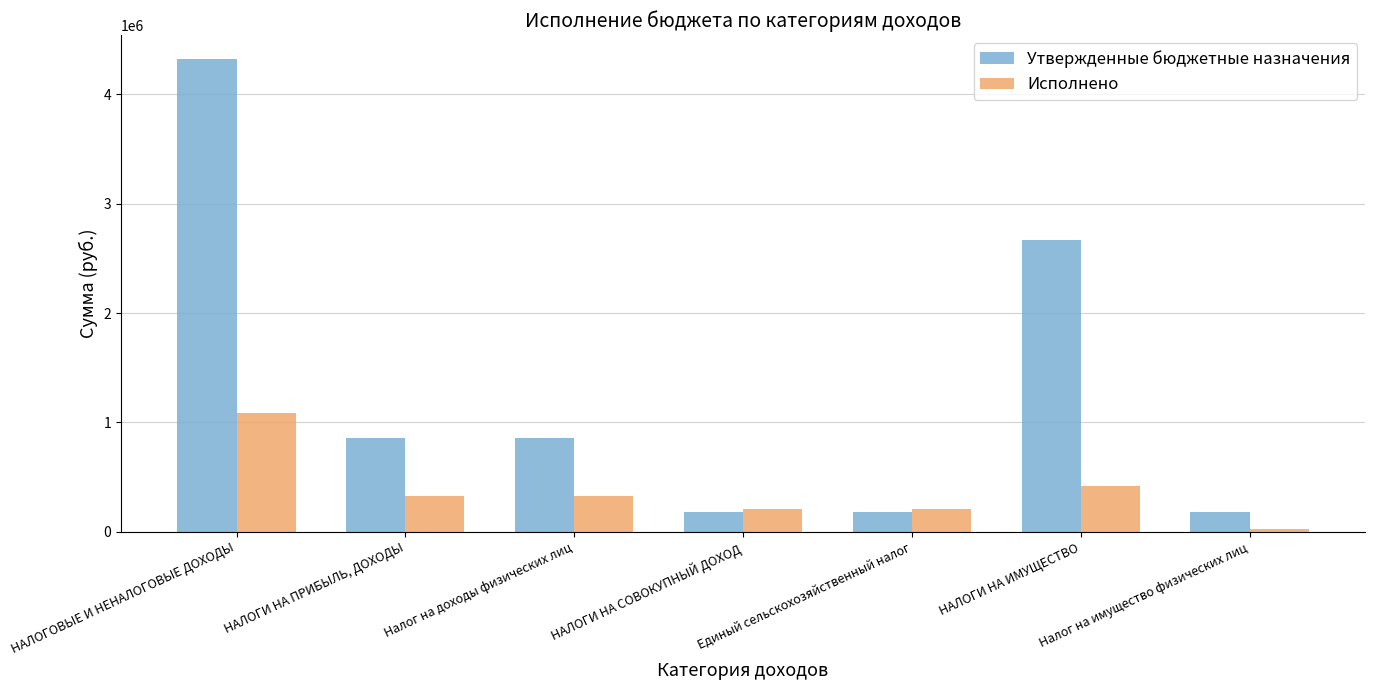

What is the sum of all Утвержденные бюджетные назначения values?

9244200.0